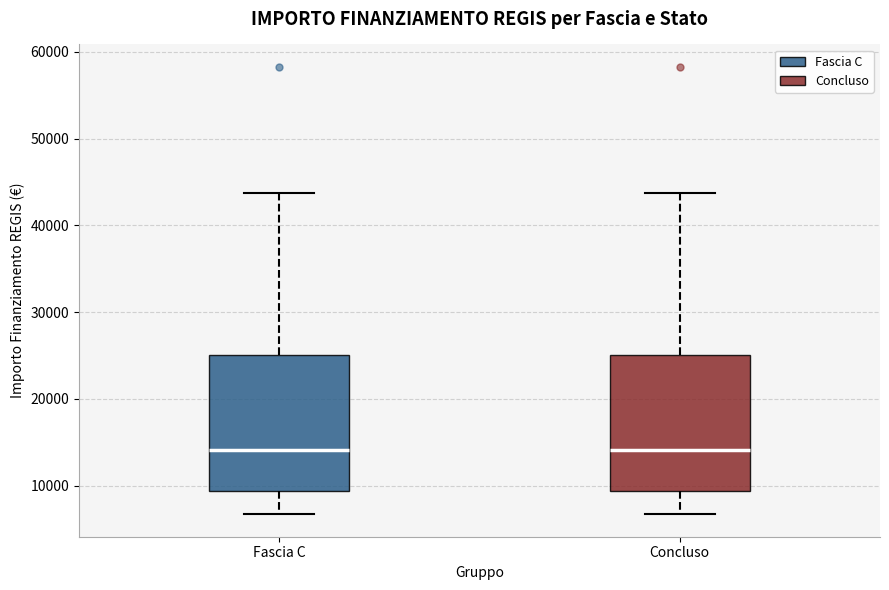

Reading left to right, read every box against the y-axis: the position of its median line, the range the box covers, and the ends of its whiskers. The values are not printed on the chart, so give them approximately, as read against the axis.

Fascia C: median 14000, box 9000 to 25000, whiskers 7000 to 44000
Concluso: median 14000, box 9000 to 25000, whiskers 7000 to 44000